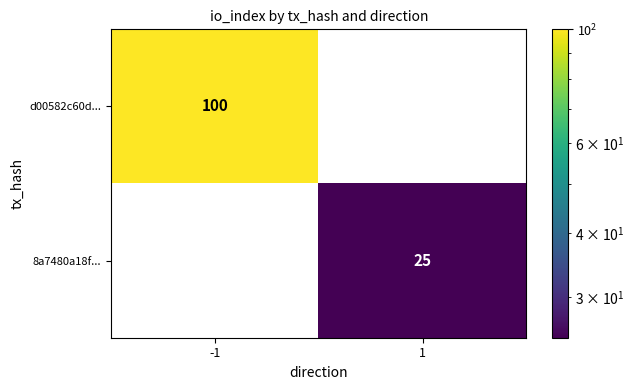

Is it true that d00582c60d... equals 0 at 1?

True